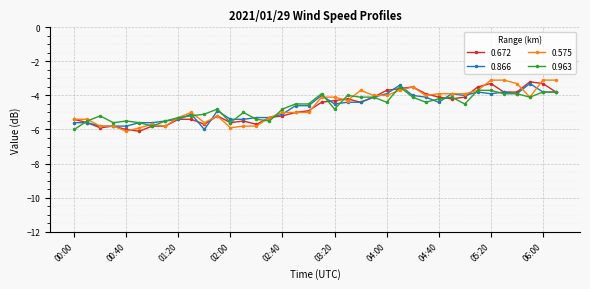

True or false: 0.575 has more than 2 interior local peaks.

True